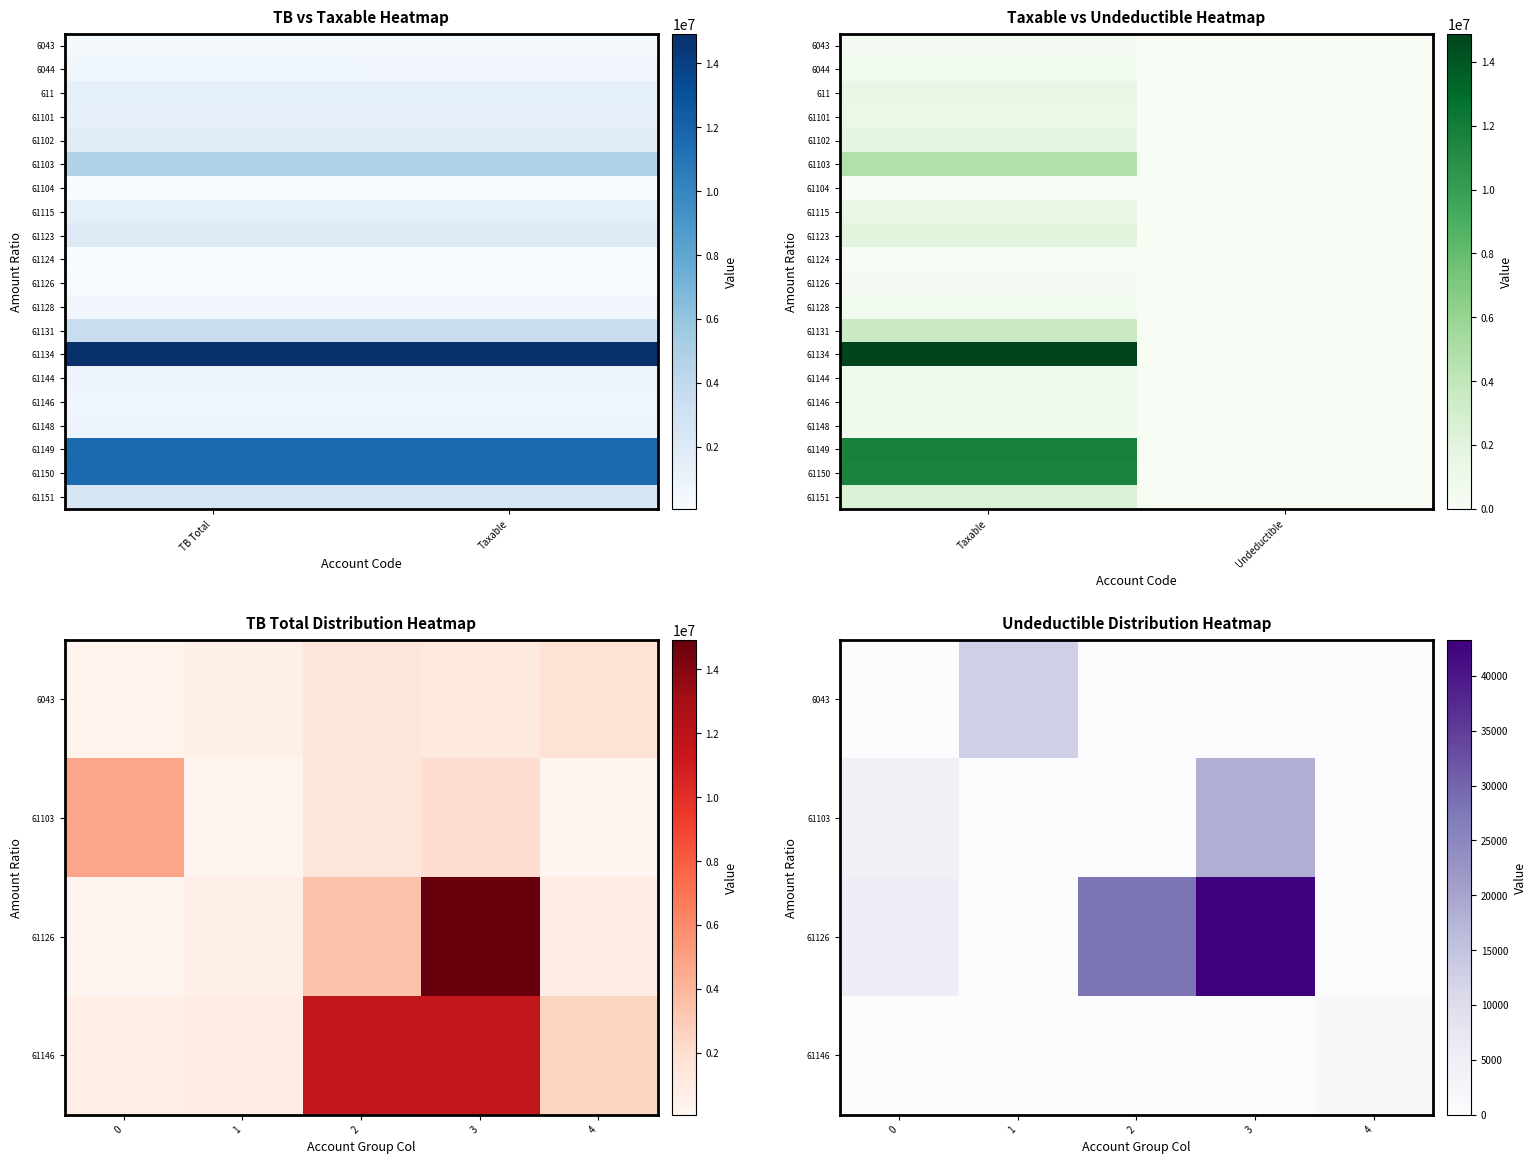

What is the sum of all 61102 values?

3470303.0